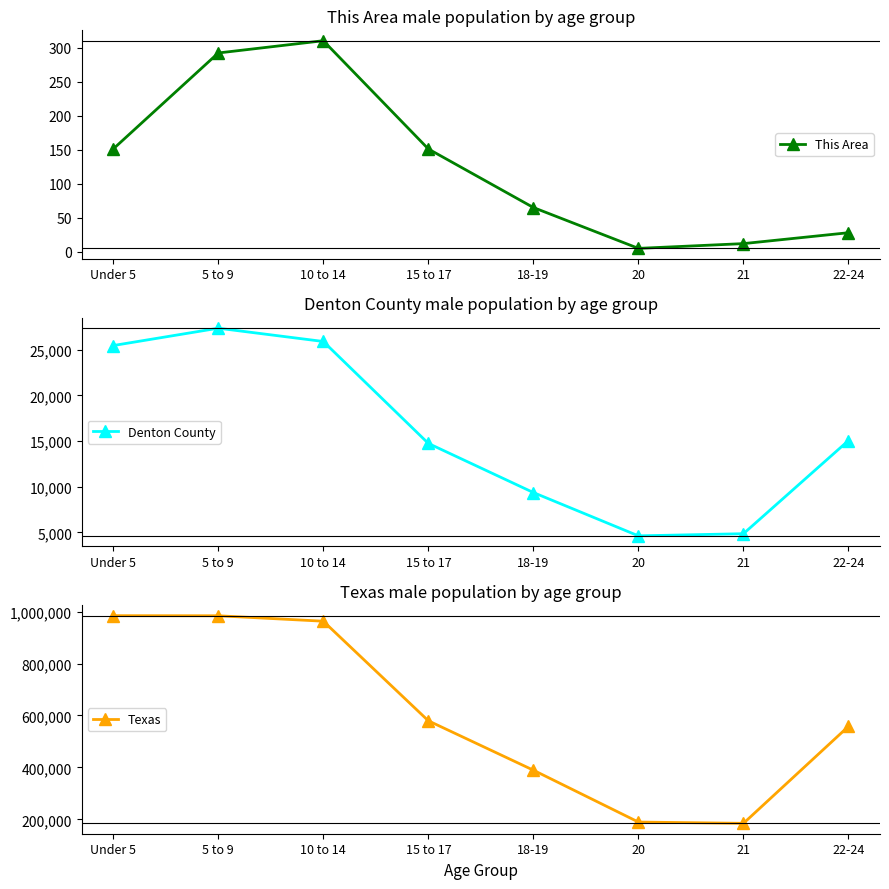

True or false: Denton County has a value of 5593 at Under 5.

False